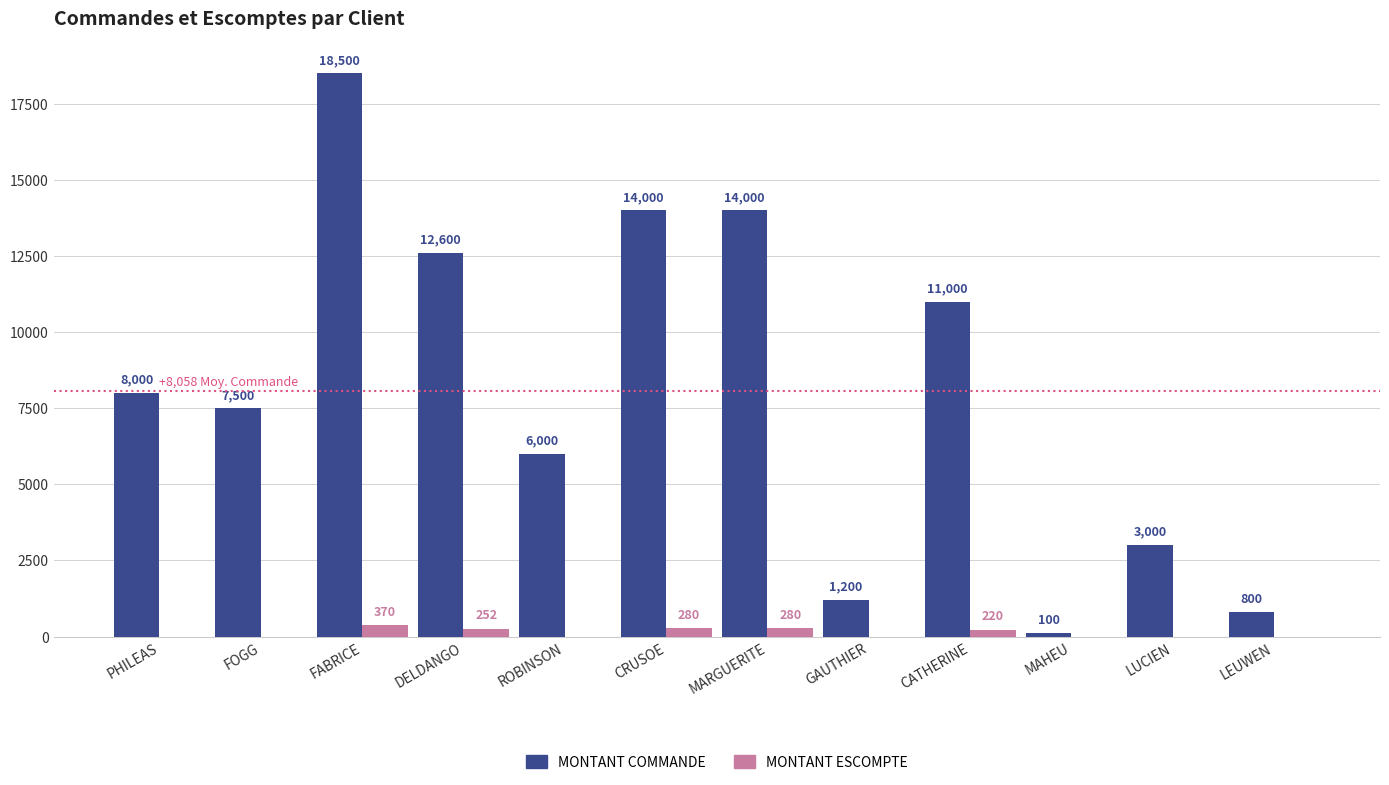

Read the MONTANT COMMANDE value at FABRICE, to the nearest 50.

18500